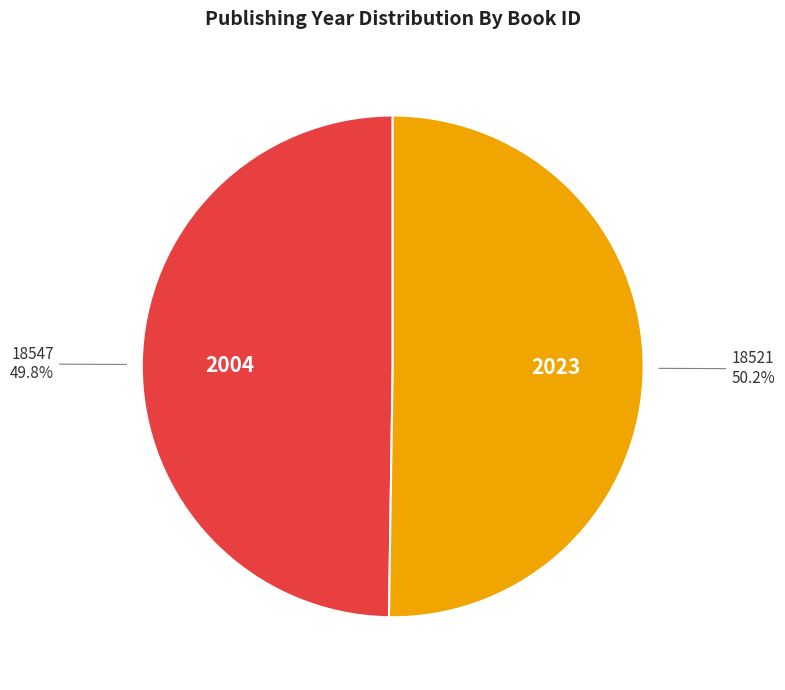

Count the number of slices in the pie.

2